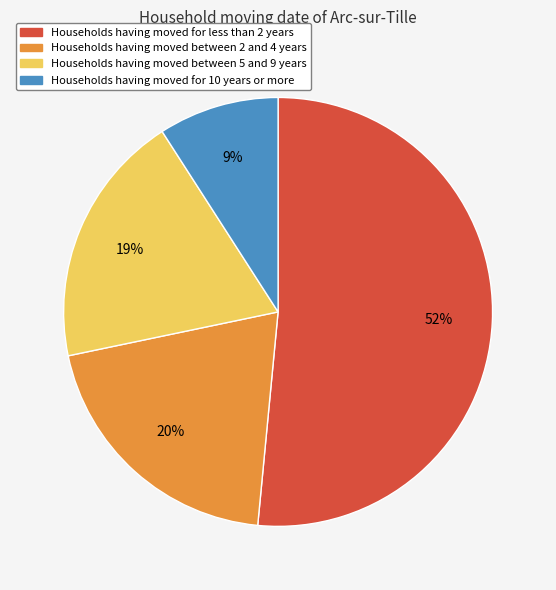

How many slices are in this pie chart?

4